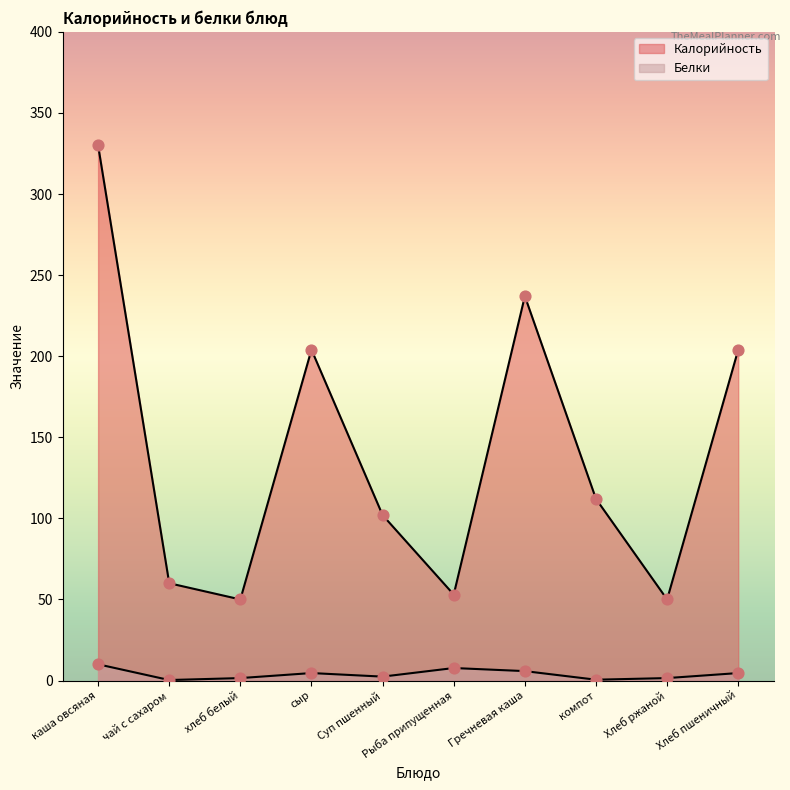

Which series has the largest Y range (max minus min)?

Калорийность